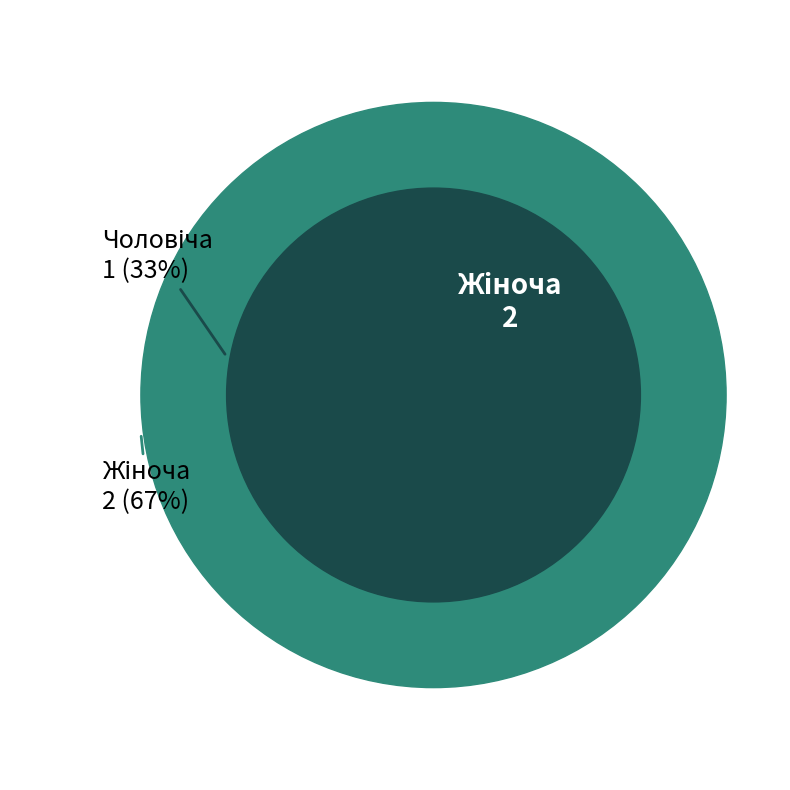

Count the number of slices in the pie.

2